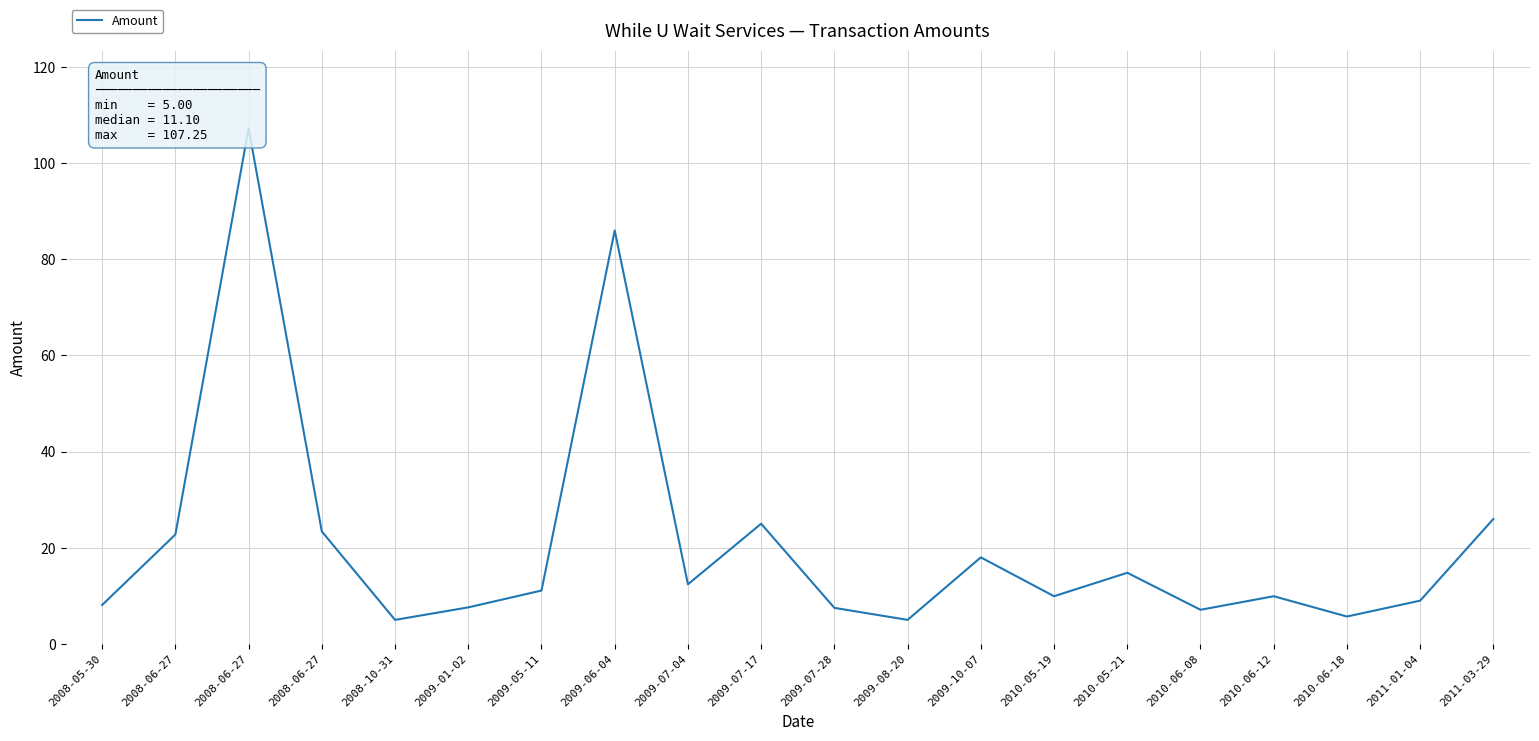

At which category does the chart reach its peak across all series?

2008-06-27